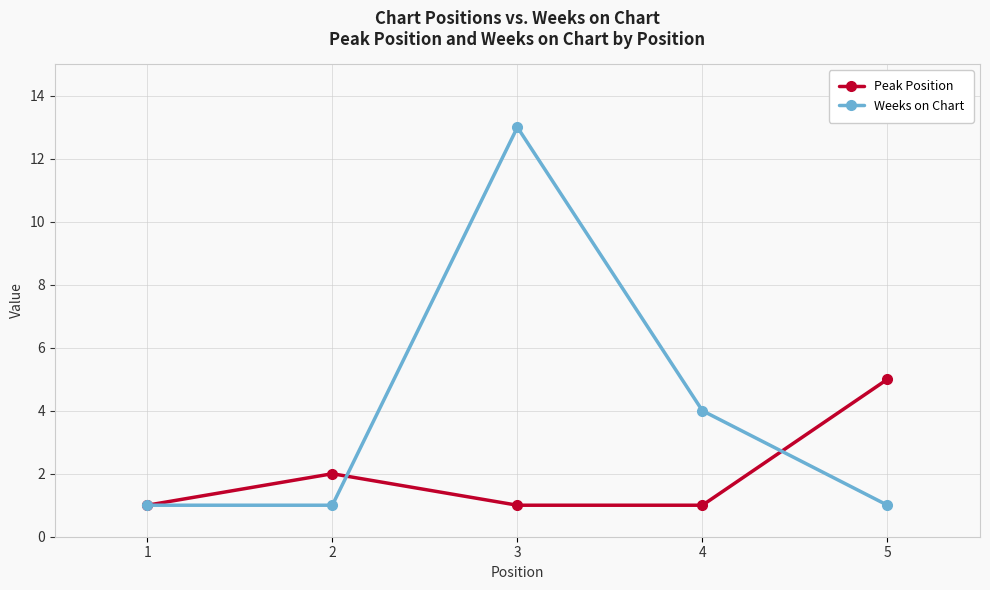

Reading left to right, transcribe all the data shown in this chart.

Peak Position: 1=1	2=2	3=1	4=1	5=5
Weeks on Chart: 1=1	2=1	3=13	4=4	5=1